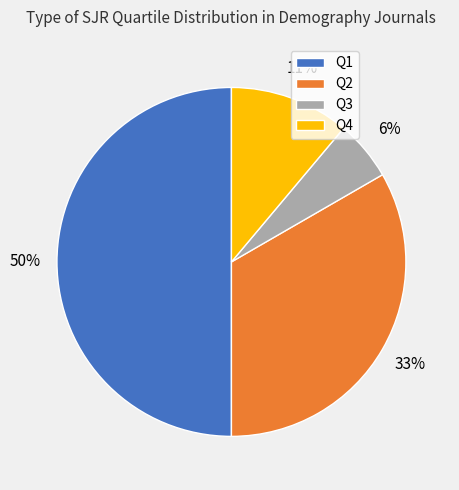

Is Q4 the majority of the pie?

No